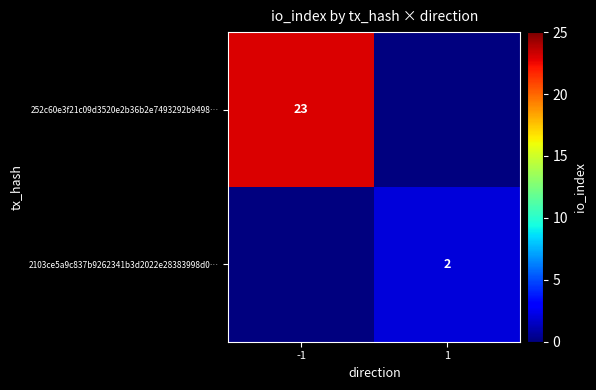

True or false: 252c60e3f21c09d3520e2b36b2e7493292b9498… has a value of 39 at -1.

False